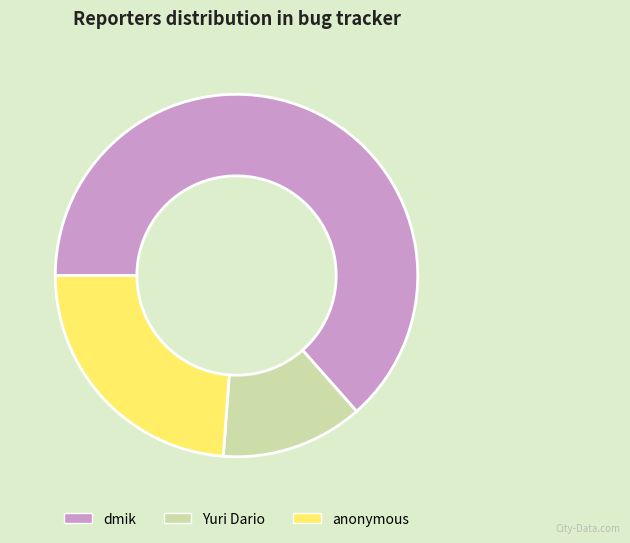

What is the smallest slice in the pie chart?

Yuri Dario